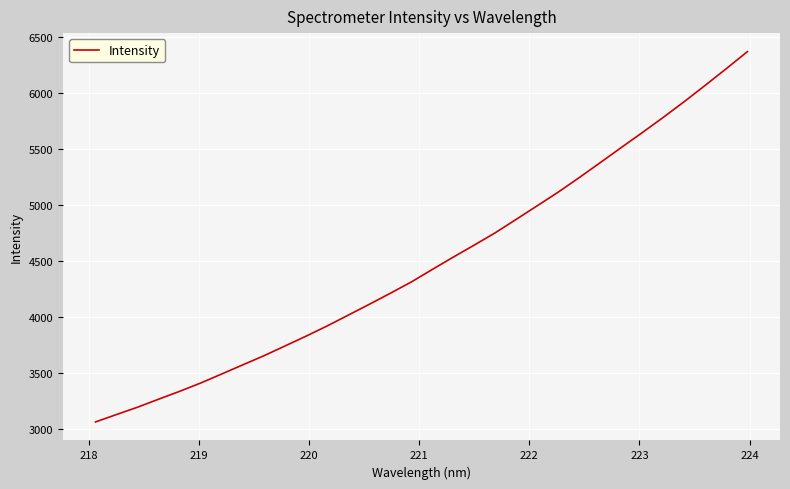

What is the difference between the maximum and minimum values?

3306.0